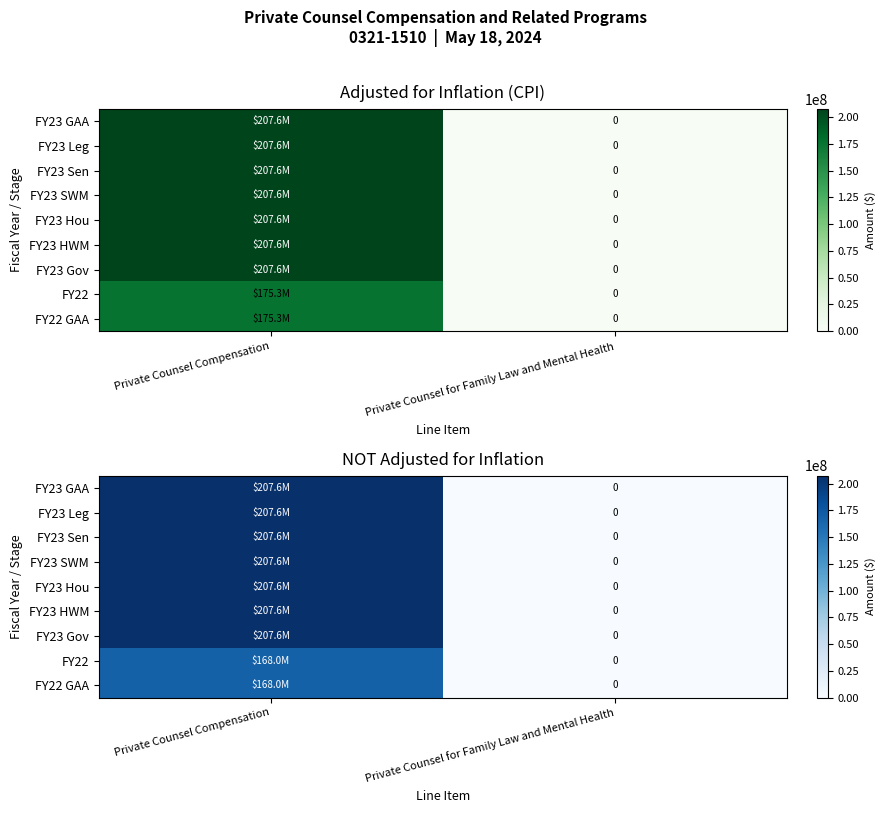

What is the sum of the FY23 HWM values at Private Counsel for Family Law and Mental Health and Private Counsel Compensation?

207565150